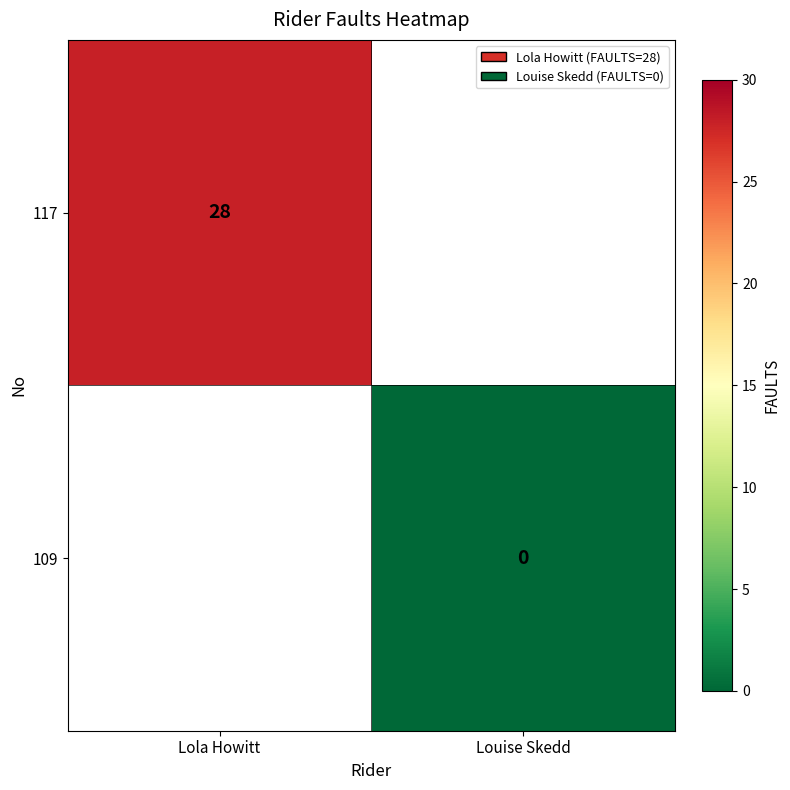

True or false: 117 has a value of 28 at Lola Howitt.

True